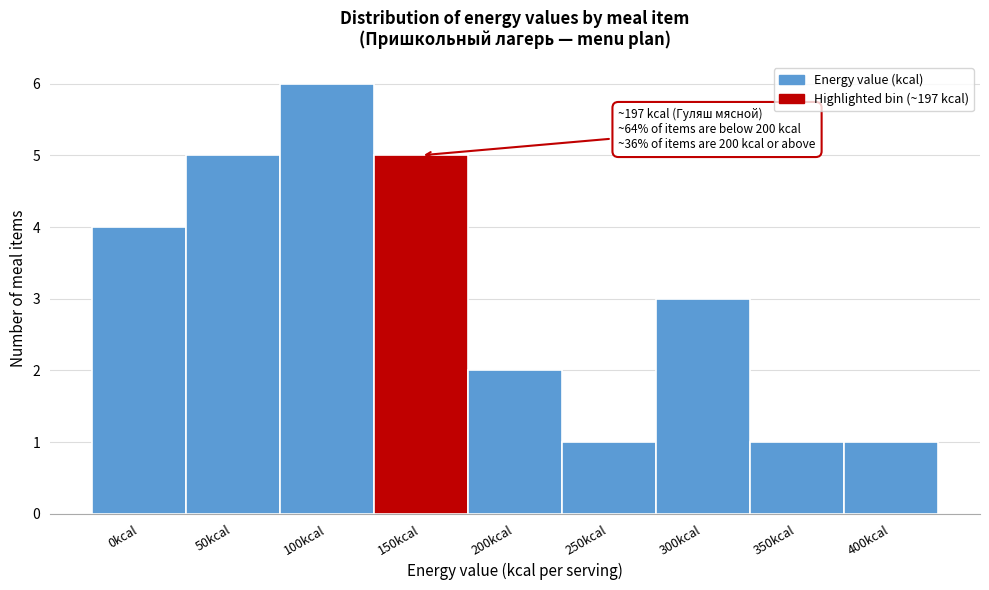

Reading left to right, extract all data points from this chart.

0kcal=4	50kcal=5	100kcal=6	150kcal=5	200kcal=2	250kcal=1	300kcal=3	350kcal=1	400kcal=1